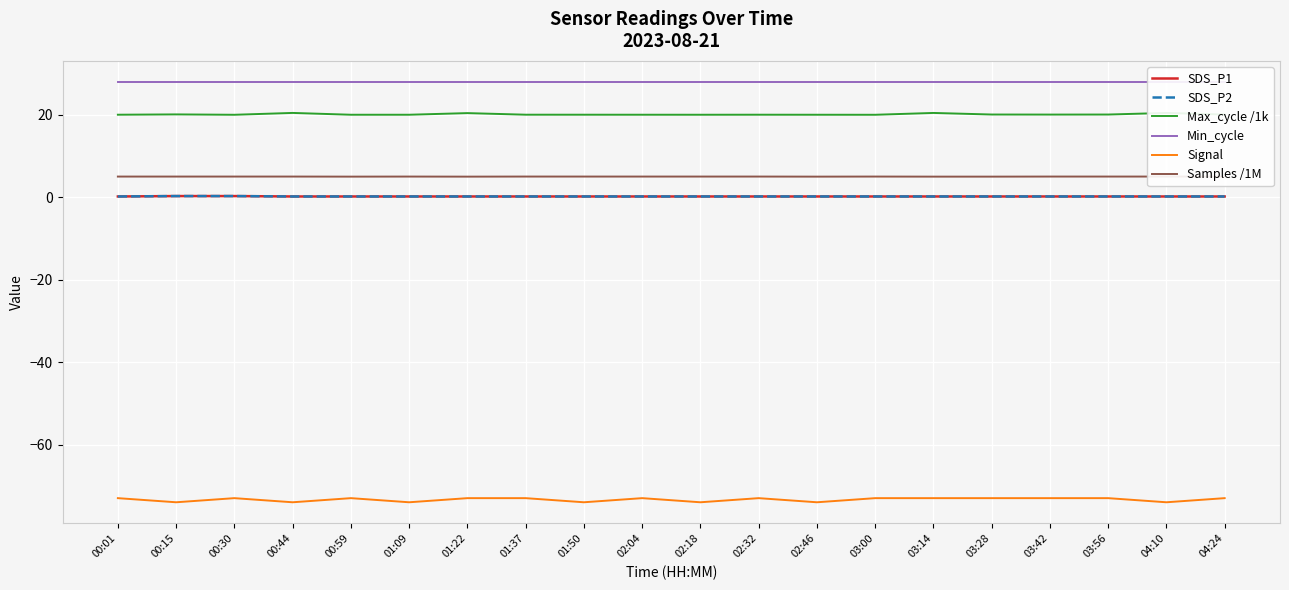

Is it true that SDS_P1 equals 0.1 at 01:22?

False